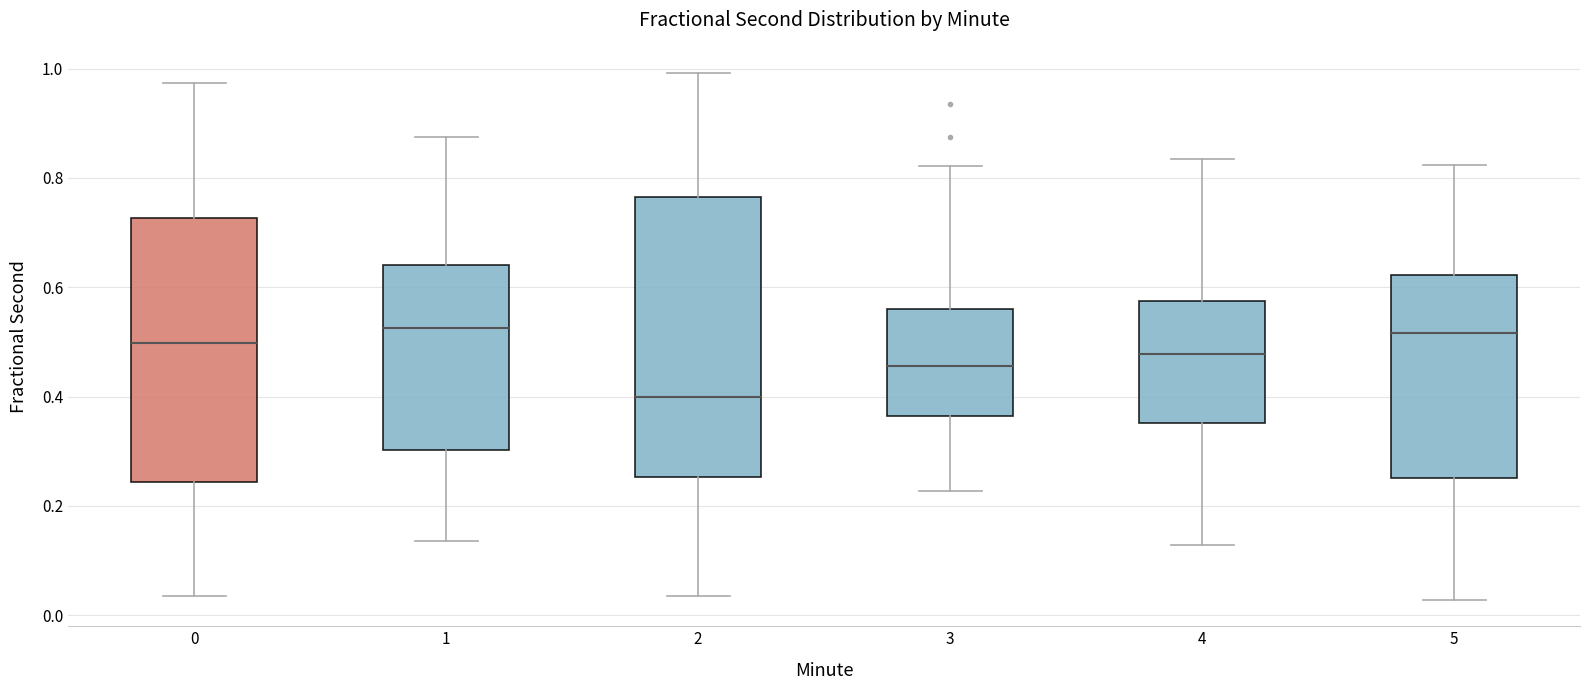

Which box is the tallest, from its lower edge to its upper edge?

2